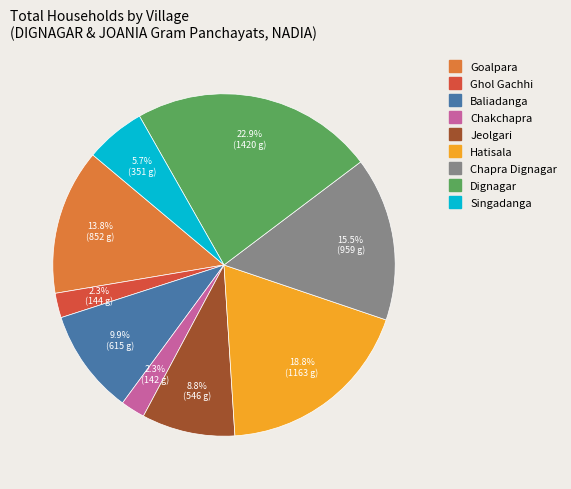

What is the total percentage of Singadanga and Hatisala?

24.5%